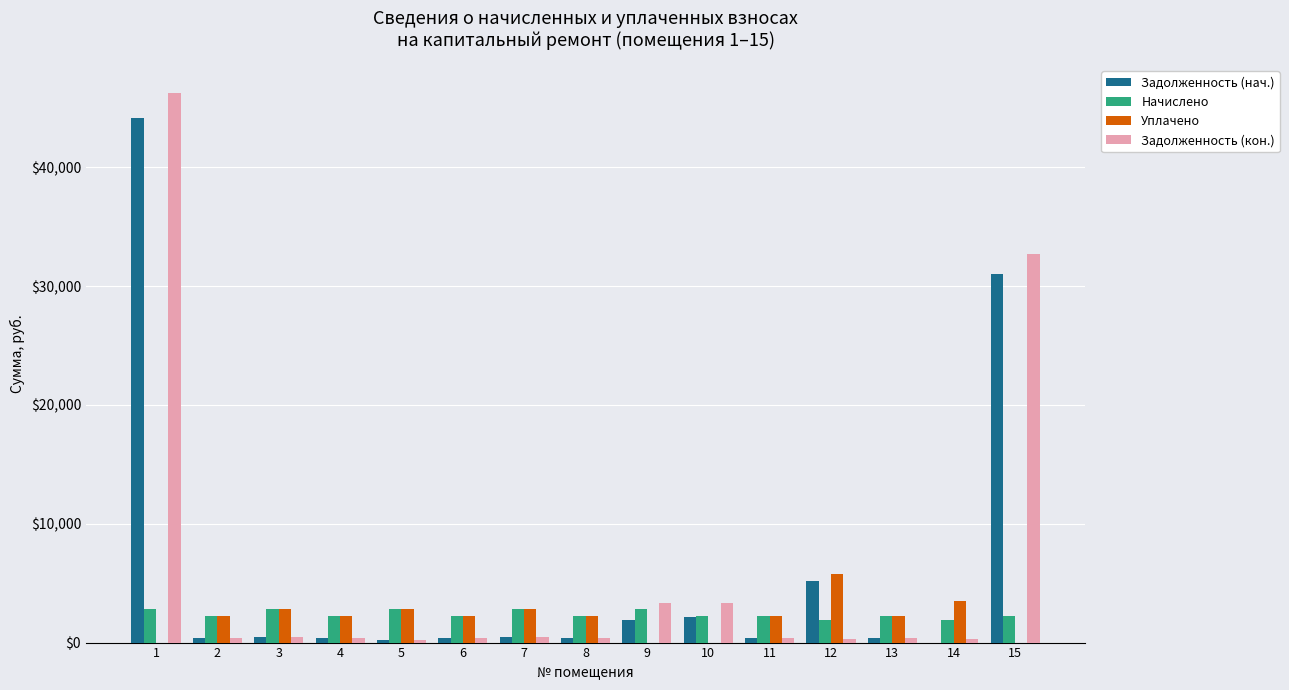

How many values in the Задолженность (нач.) series exceed 374?

8